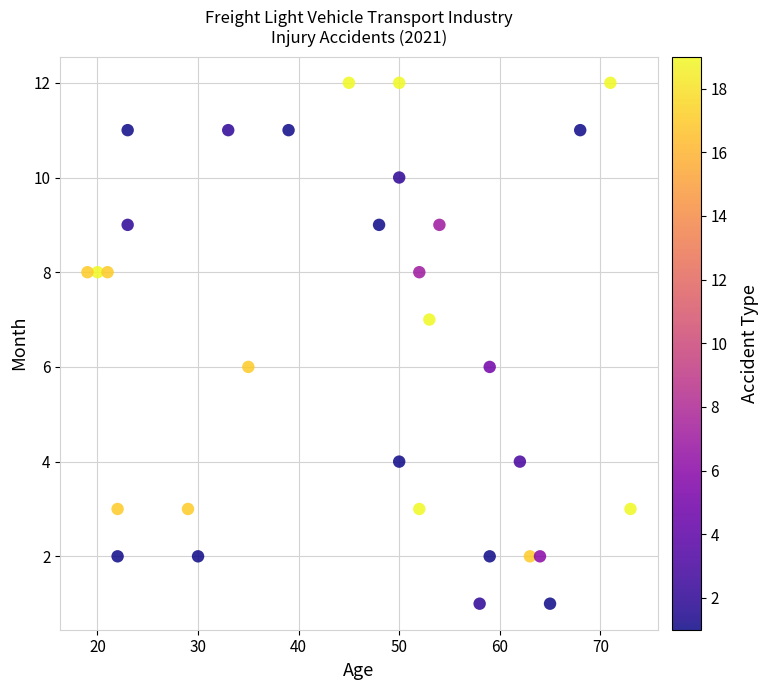

What is the range of X values (max minus min)?

54